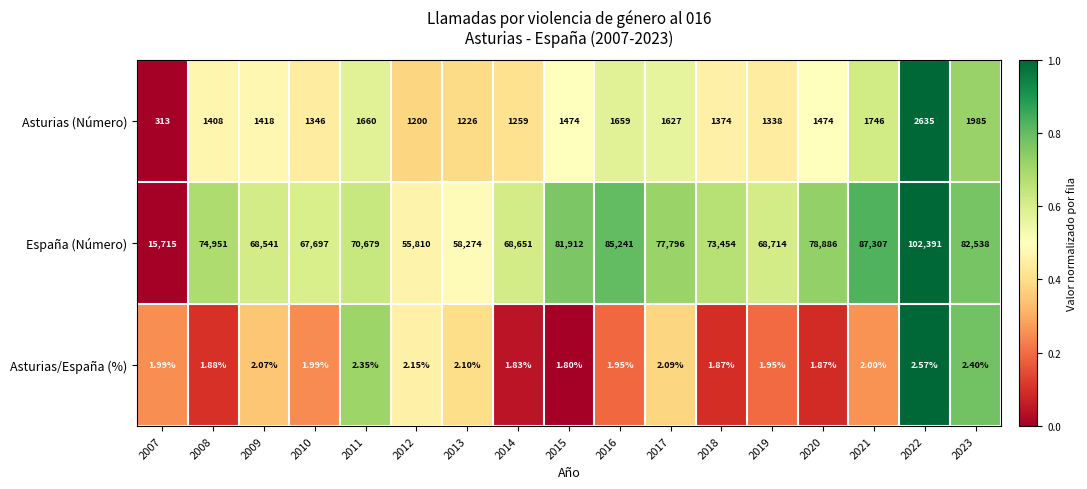

Is the value of Asturias (Número) at 2007 greater than the value of Asturias/España (%) at 2019?

Yes